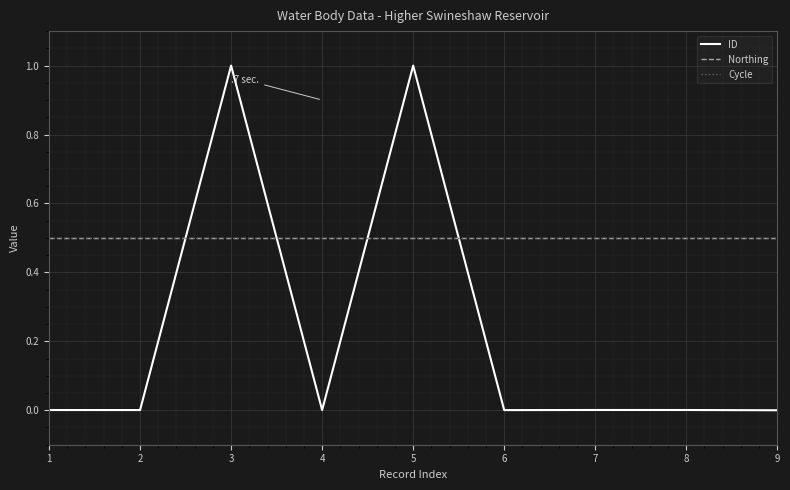

Which series ends up on top after the final intersection of ID and Cycle?

Cycle